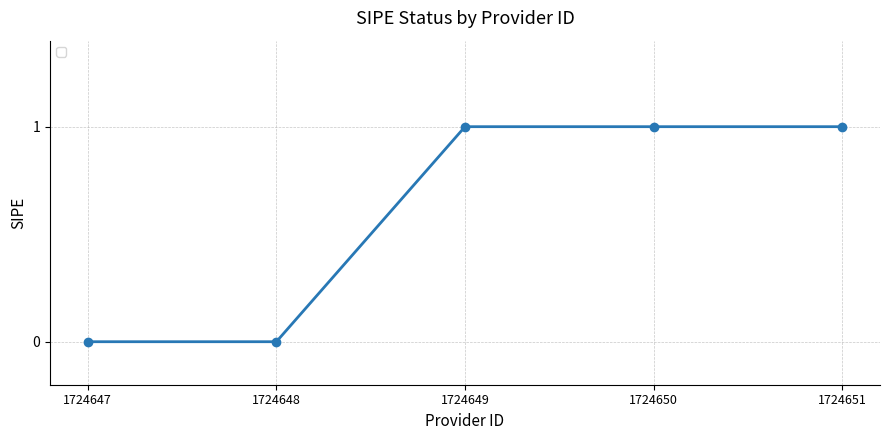

Between 1724648 and 1724649, which is larger?

1724649